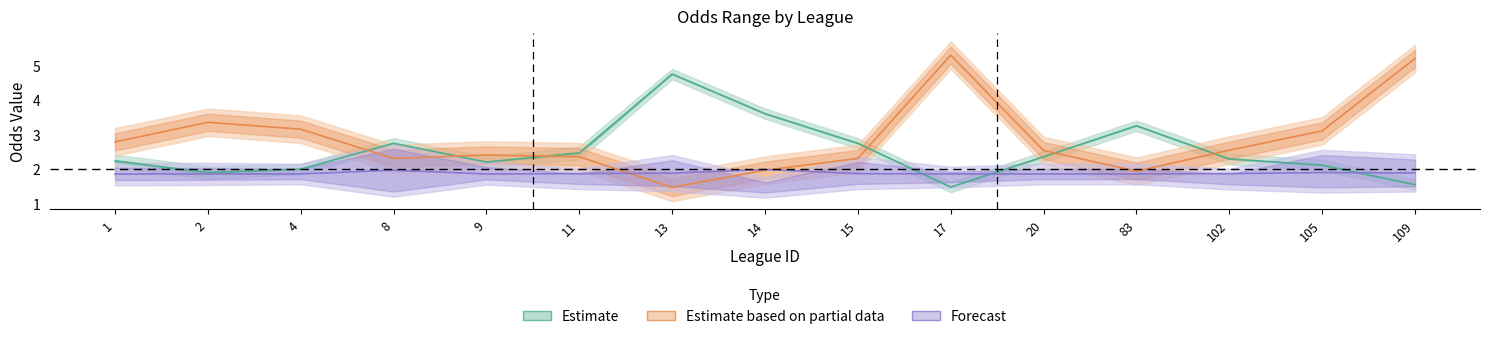

True or false: first_high has a value of 0.9 at 1.

False